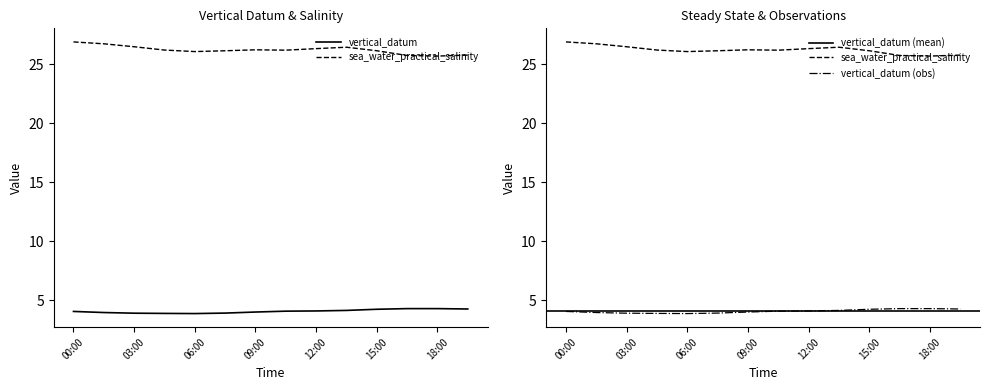

What is the difference between the sea_water_practical_salinity values at 12:00 and 00:00?

0.6